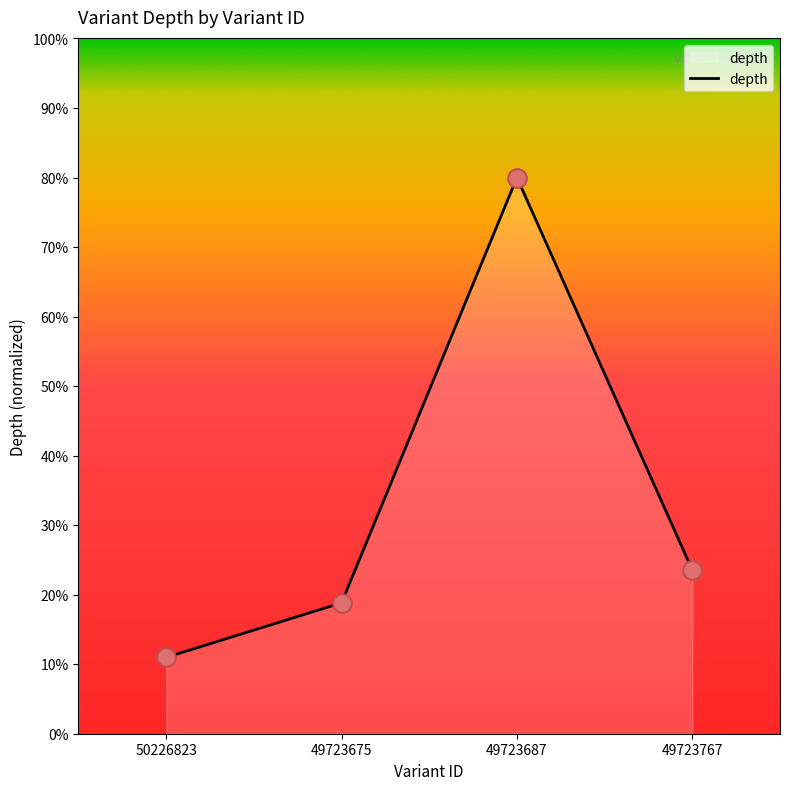

What is the change in value from 50226823 to 49723687?

+69.0